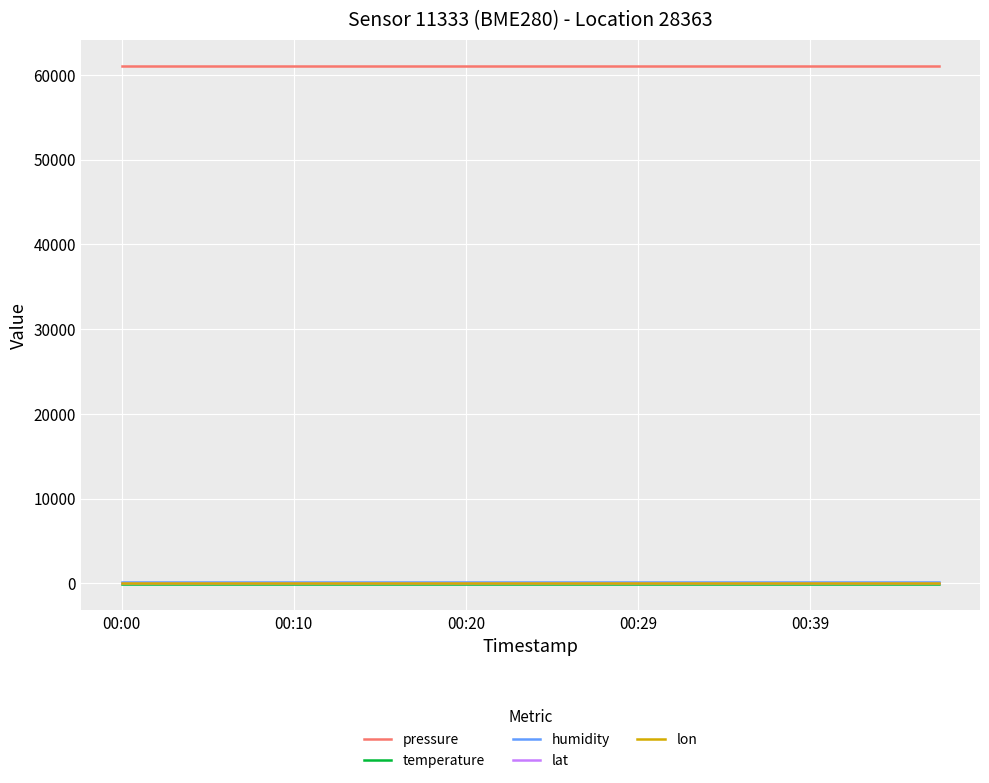

What is the sum of all lat values?

853.3